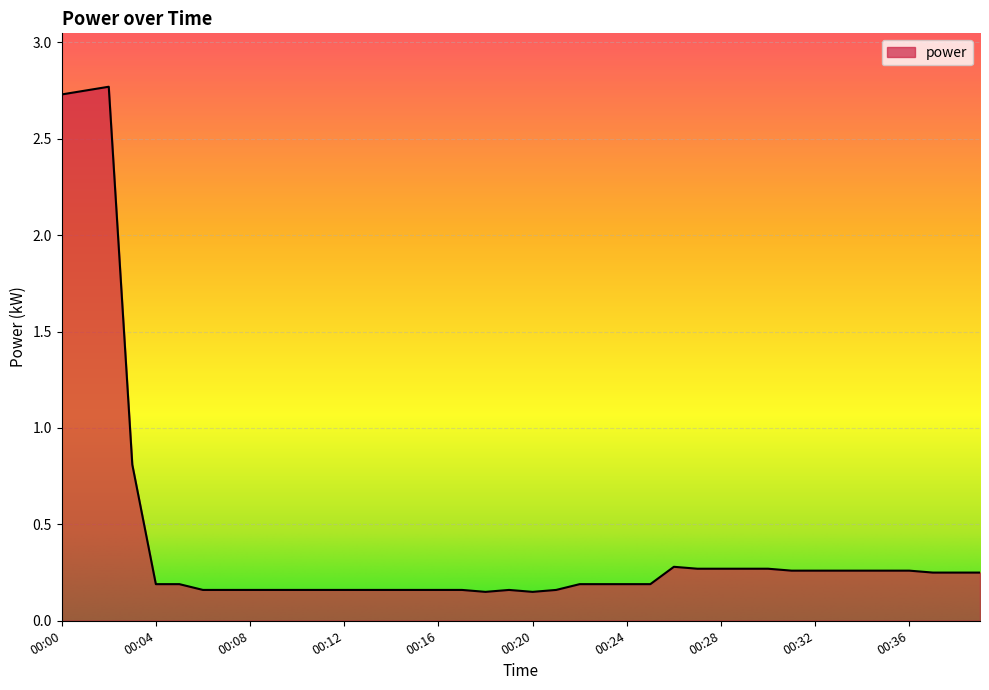

How many lines are shown in the chart?

1